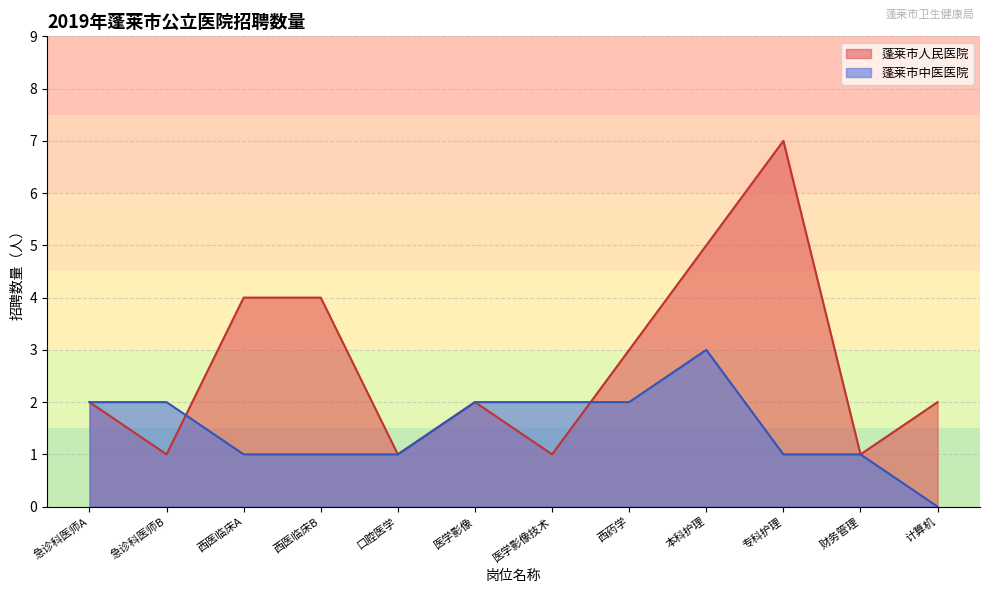

Reading left to right, what are all the values shown in this chart?

2	1	4	4	1	2	1	3	5	7	1	2